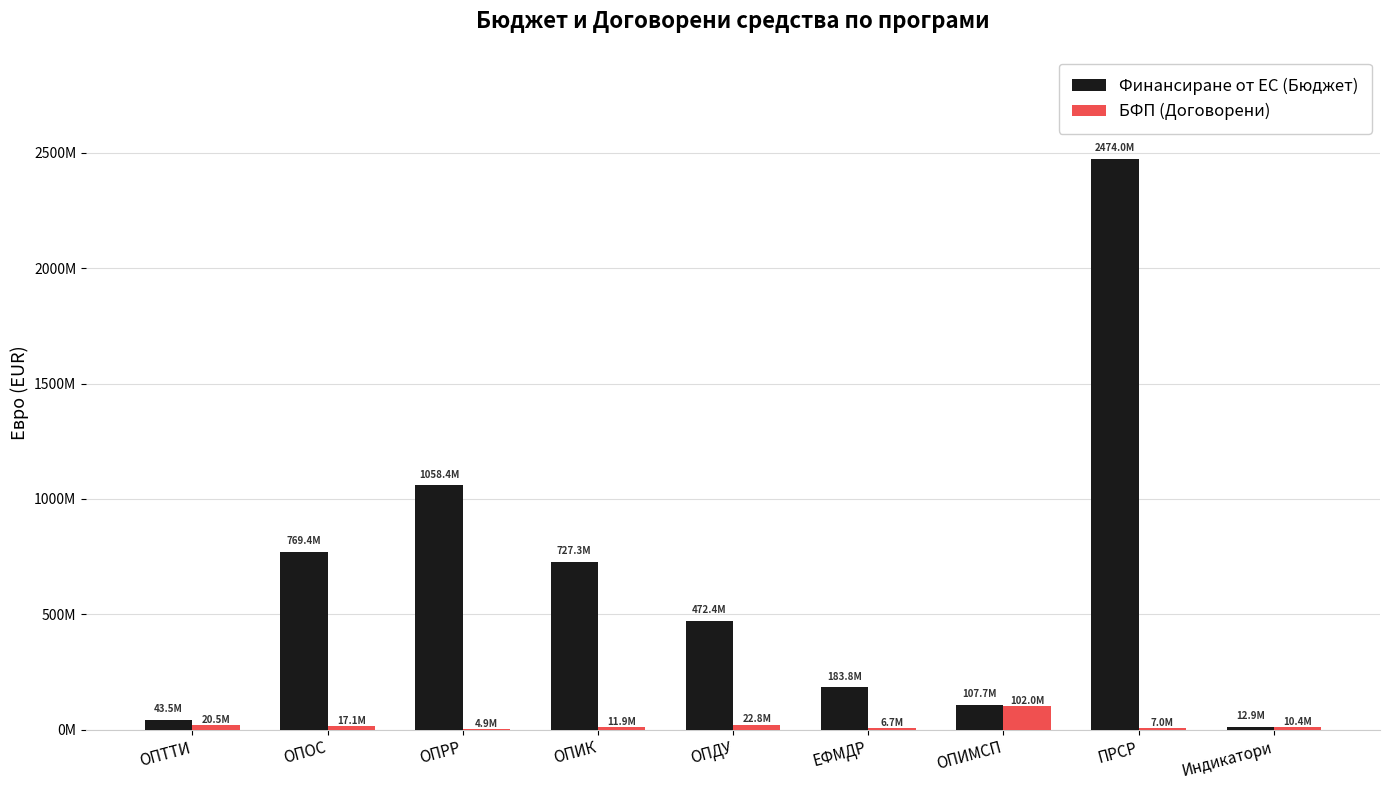

Where does the БФП (Договорени) series first go above 11850395?

ОПТТИ